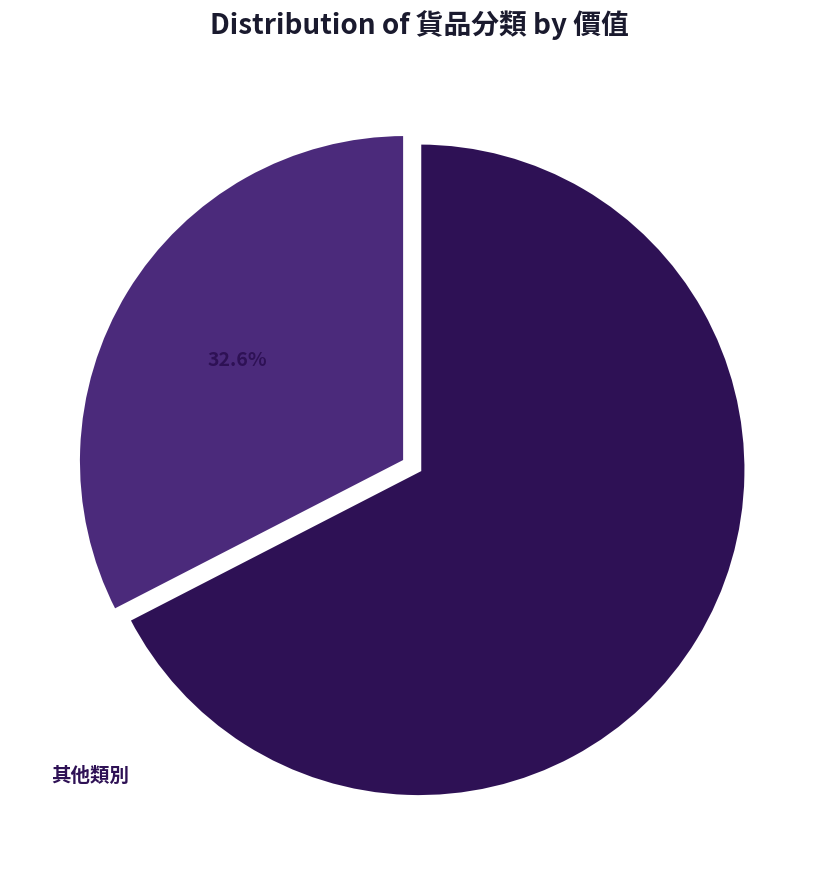

Is there a majority slice in this chart?

Yes